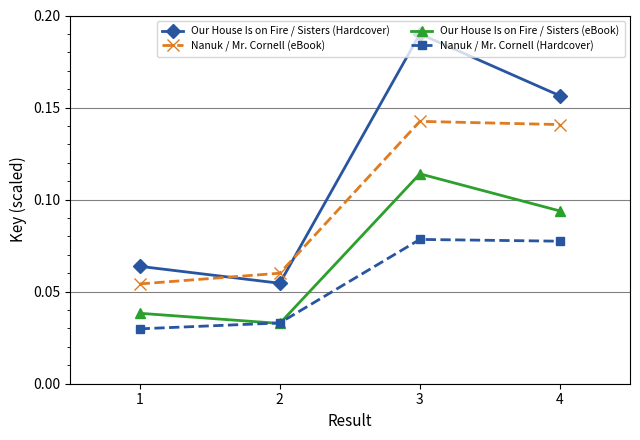

True or false: Nanuk / Mr. Cornell (eBook) and Our House Is on Fire / Sisters (eBook) cross at least once.

False